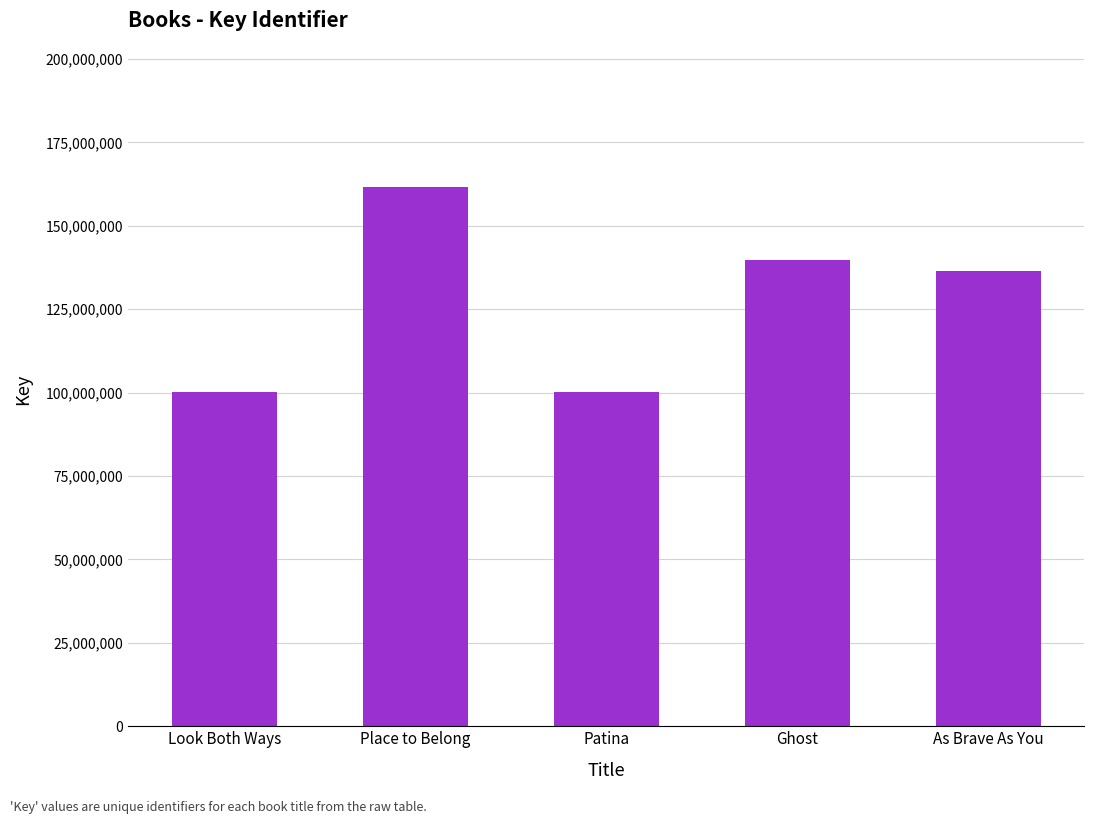

The chart shows a value of 136319663 at As Brave As You. True or false?

True